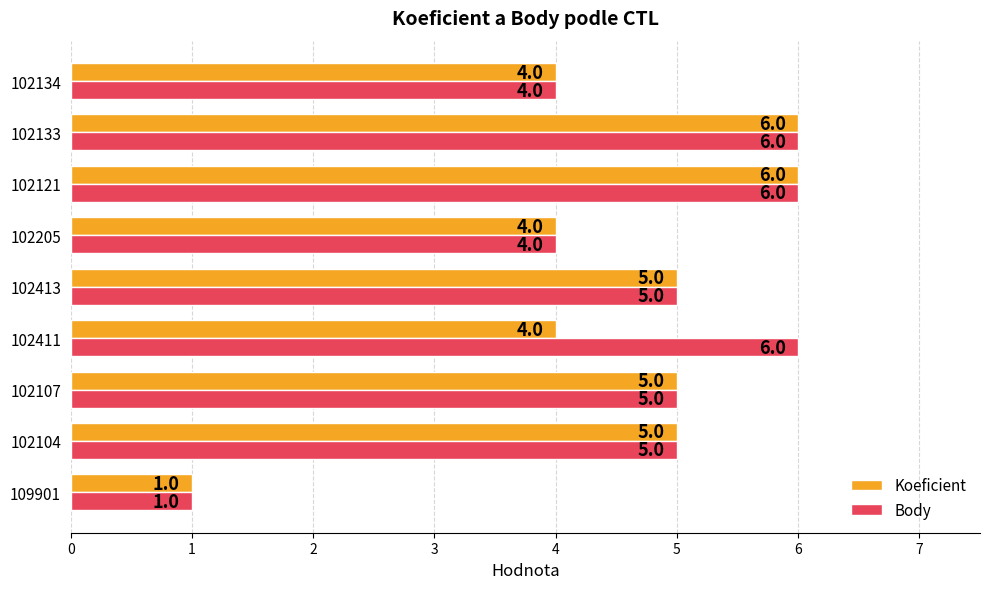

What are all the series names shown in the legend?

Koeficient, Body